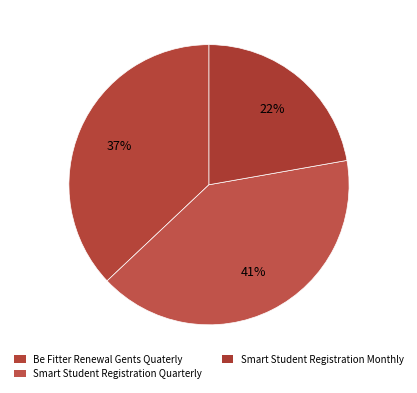

Is Be Fitter Renewal Gents Quaterly the majority of the pie?

No